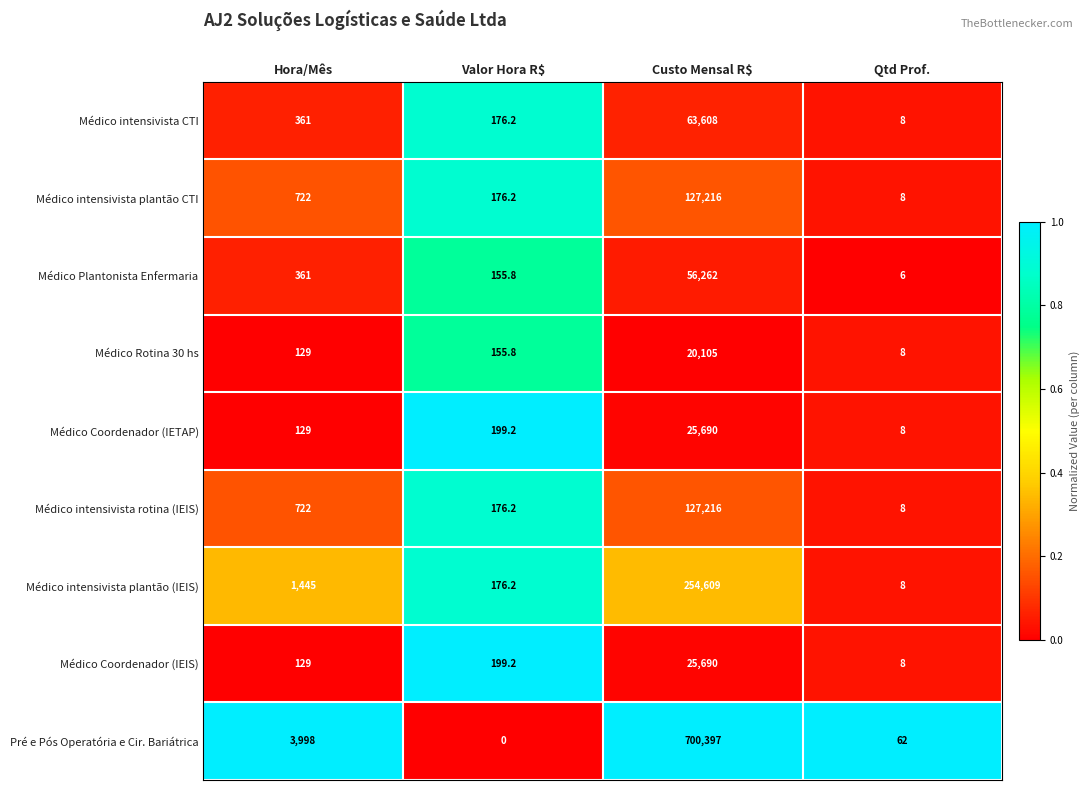

What is the total value across all series at Qtd Prof.?

124.0